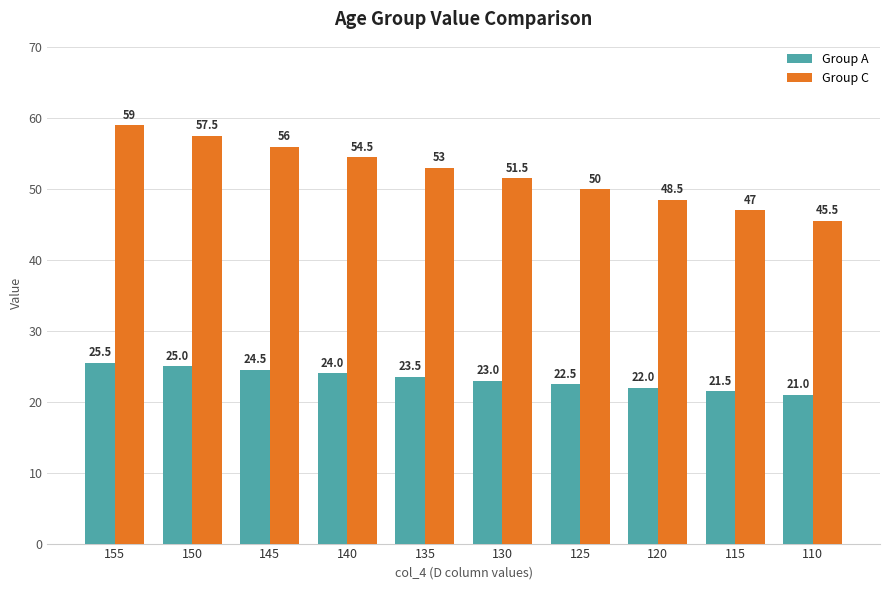

Which category has the lowest value across all series?

110